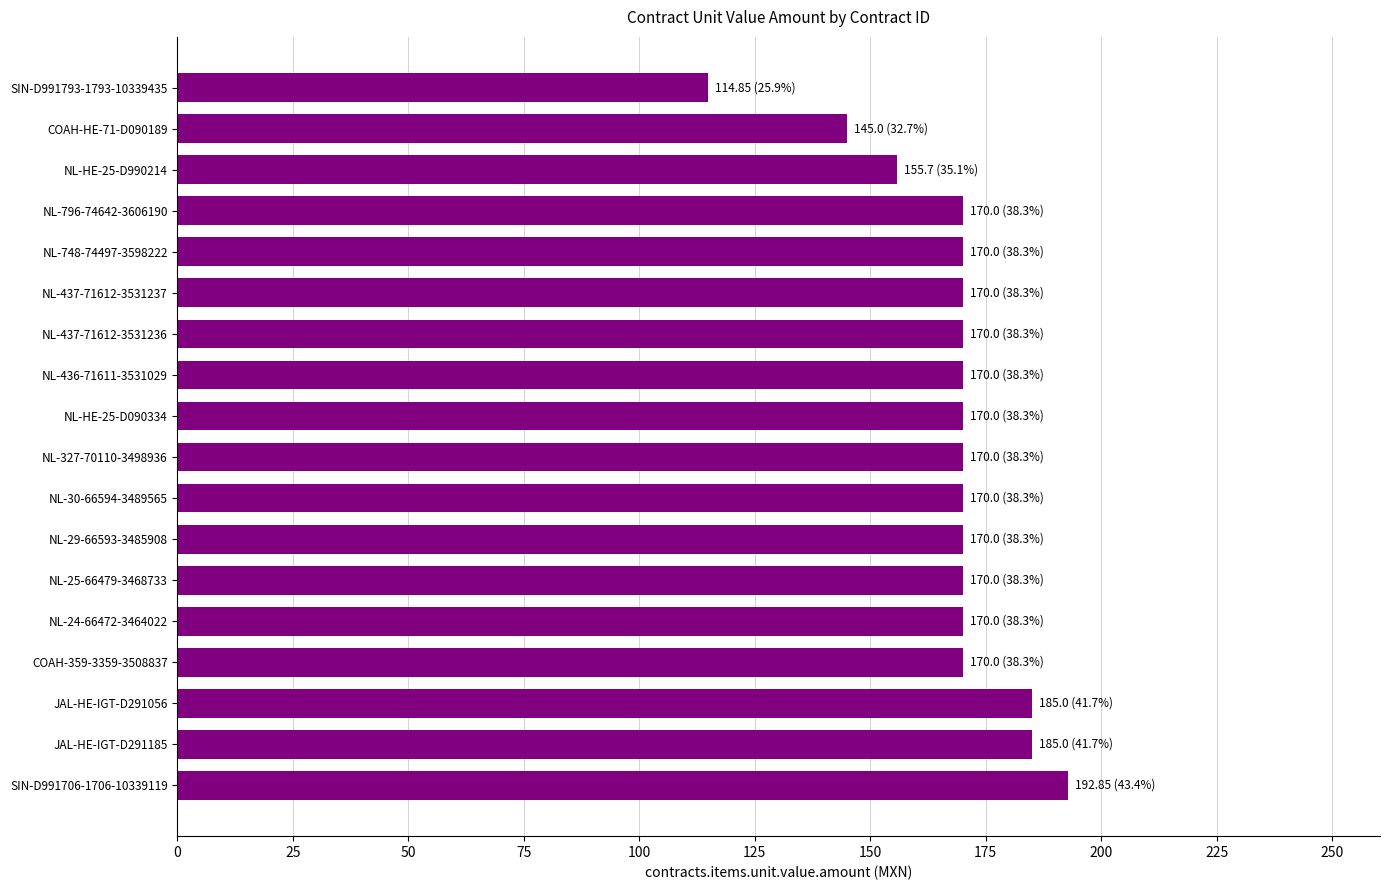

At which category does the chart reach its minimum across all series?

SIN-D991793-1793-10339435